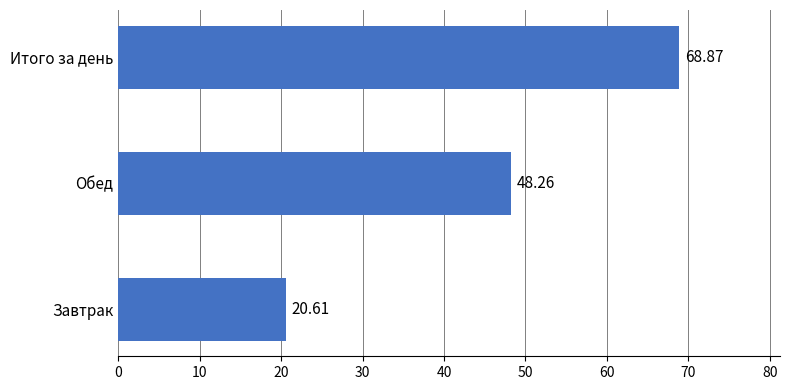

List the labels in order of value, smallest first.

Завтрак, Обед, Итого за день